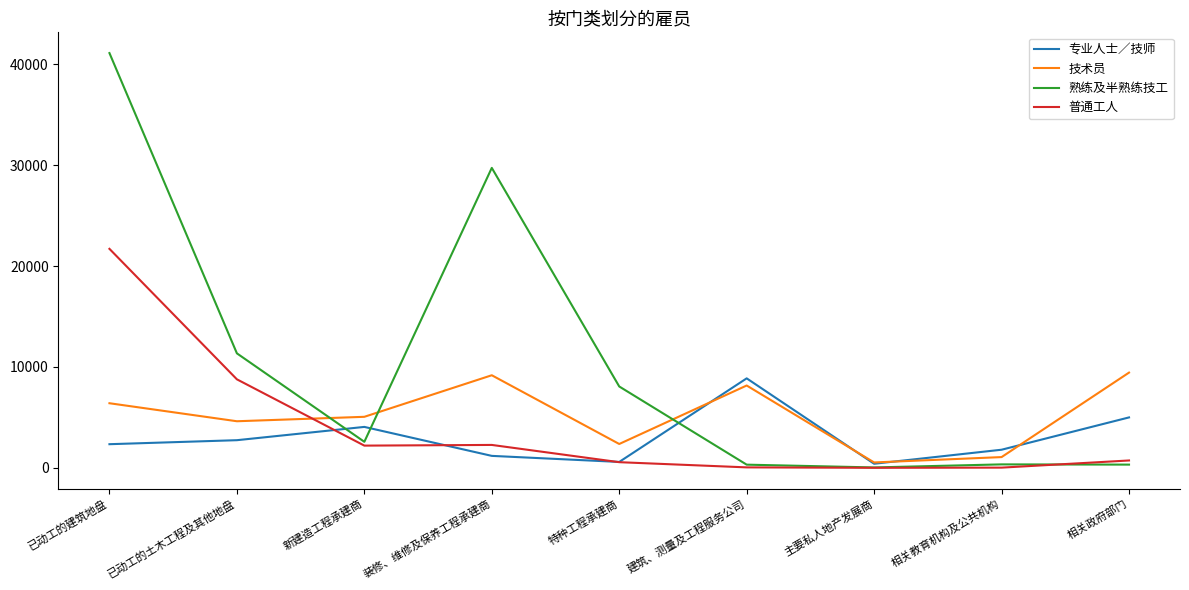

How many lines are shown in the chart?

4